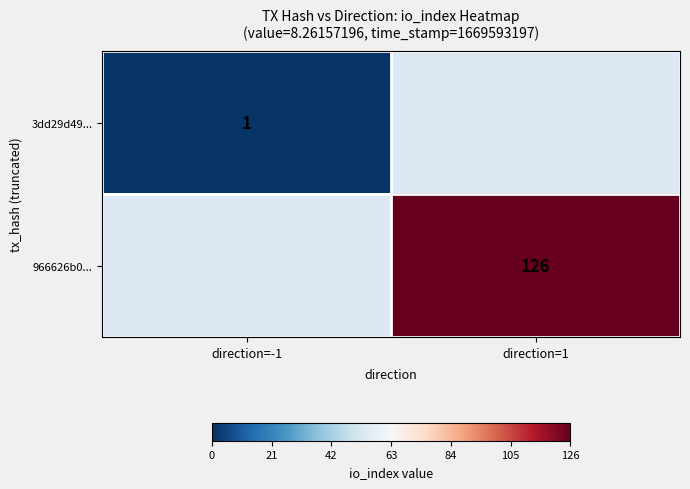

Between direction=-1 and direction=1, which is larger?

direction=1